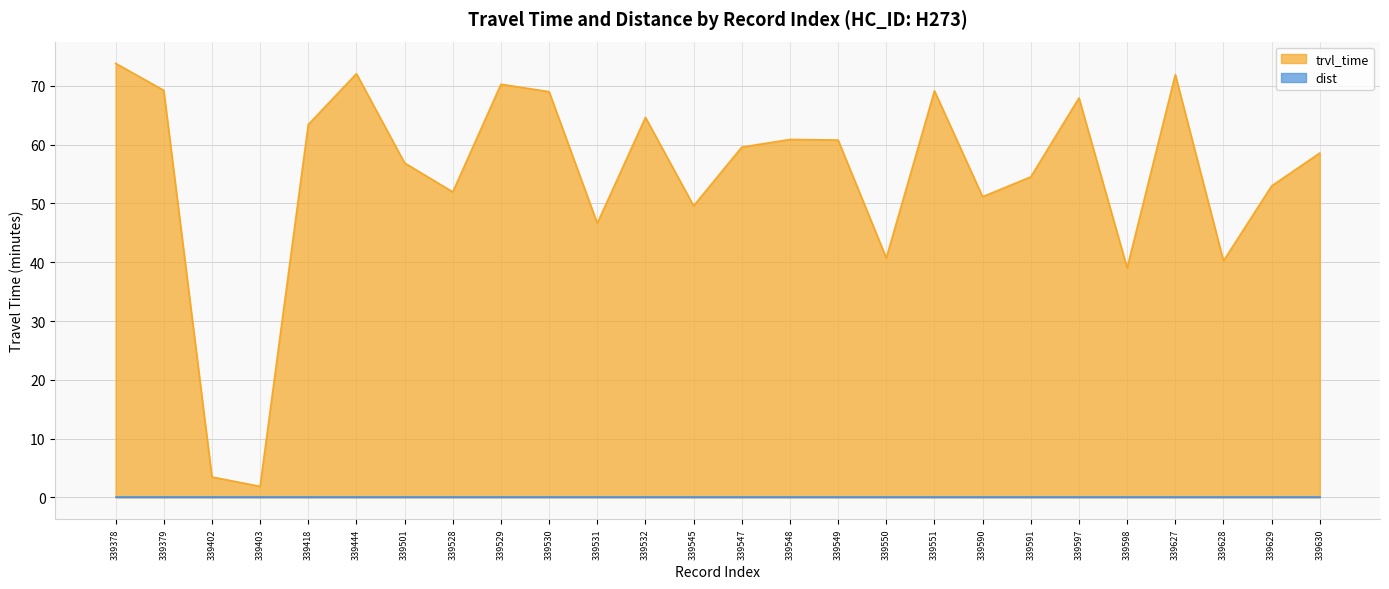

Does the chart have visible grid lines?

Yes